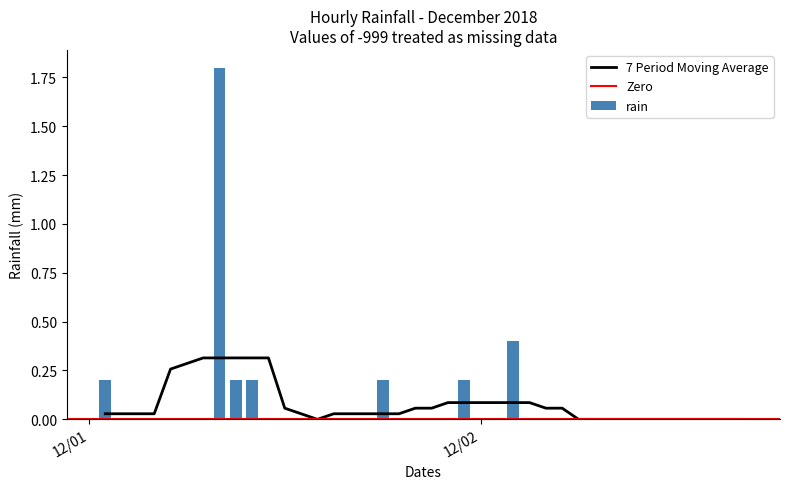

What is the difference between the values at 2018-12-01 14:00 and 2018-12-01 09:00?

0.2